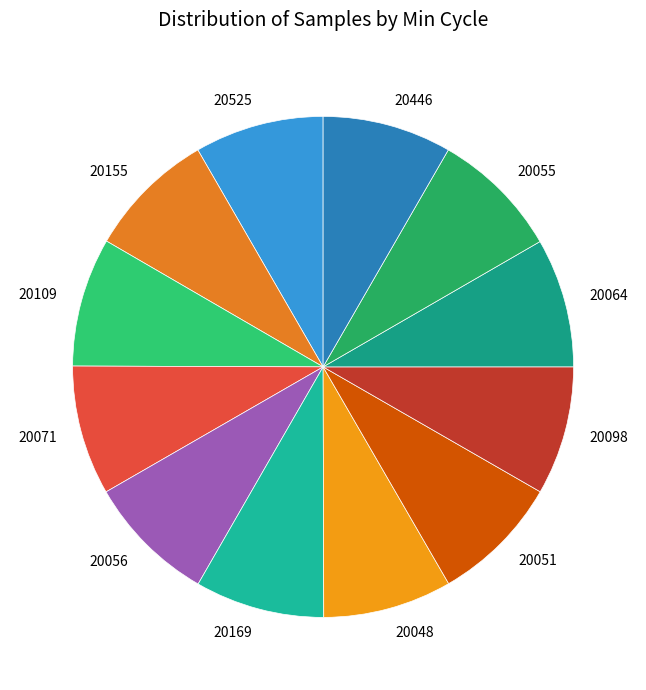

Is it true that 20071 is 2% of the pie?

False